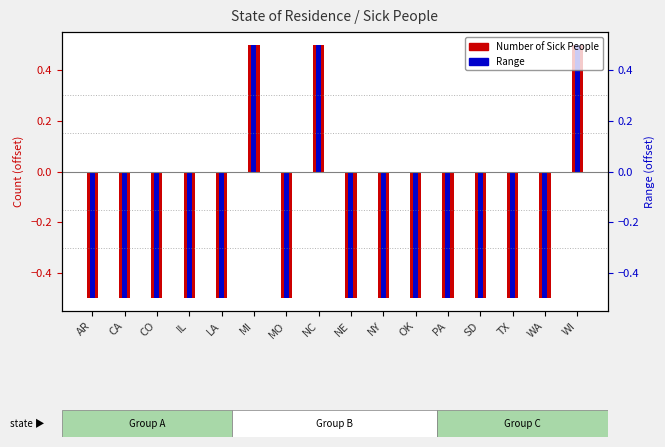

Between IL and TX, which series saw the biggest shift?

Number of Sick People